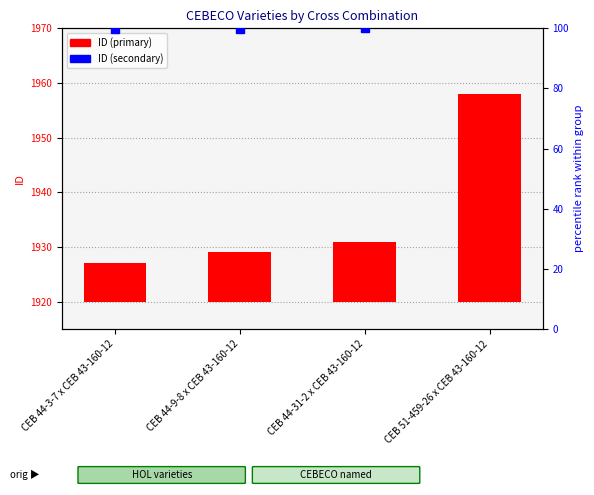

Are the bars grouped side by side (vs. stacked)?

No